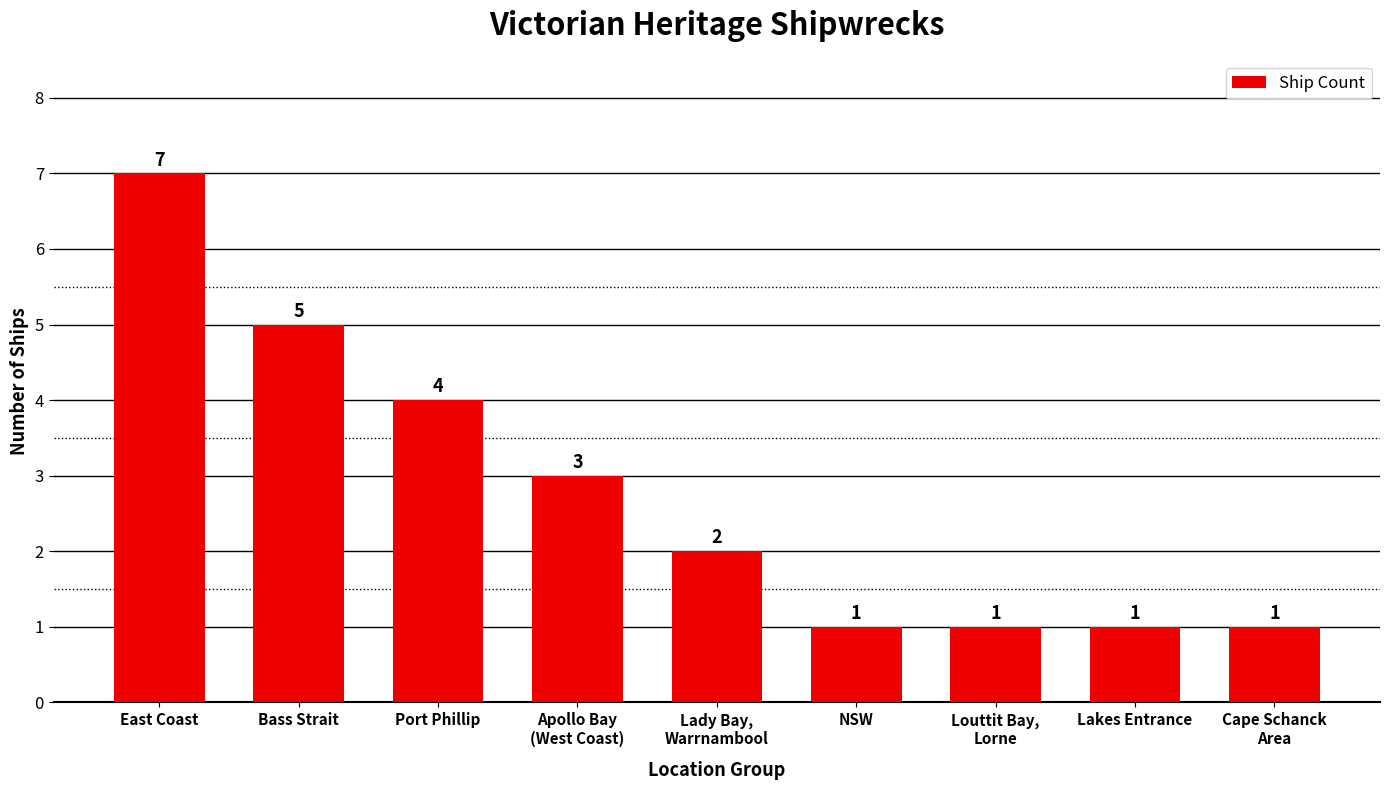

Approximately how many times larger is the value at Lakes Entrance compared to Bass Strait?

0.2